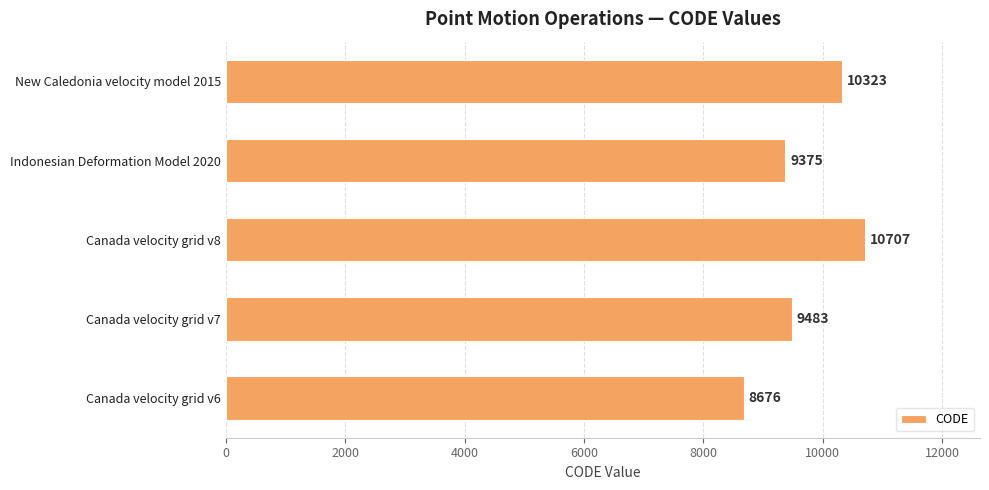

Where is the data nearest to the value 9691?

Canada velocity grid v7